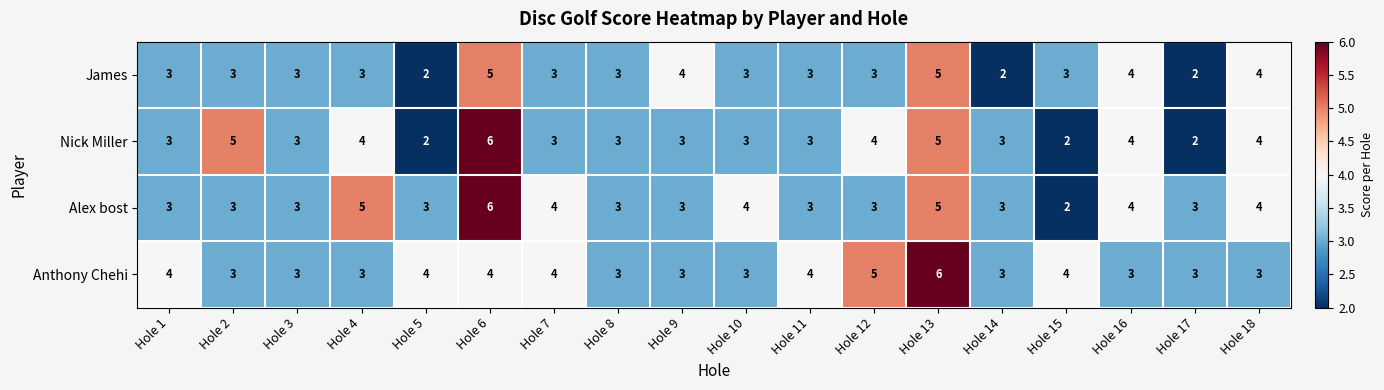

At how many categories does at least one series exceed 2?

18